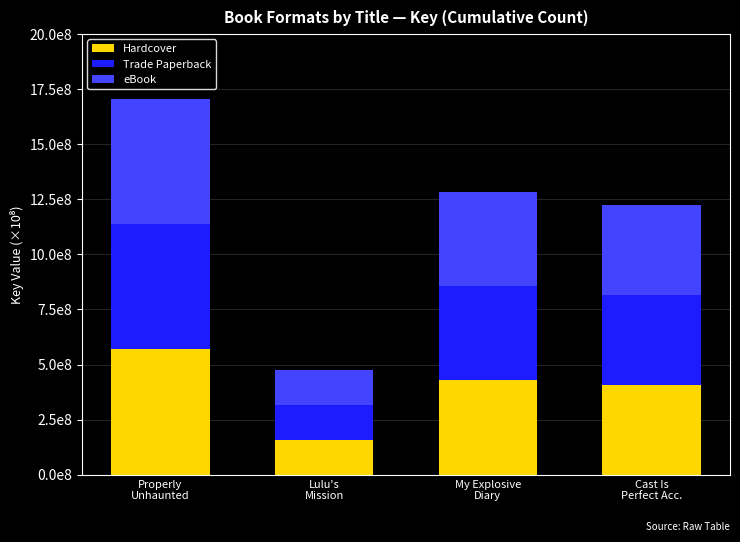

Are the bars grouped side by side (vs. stacked)?

No